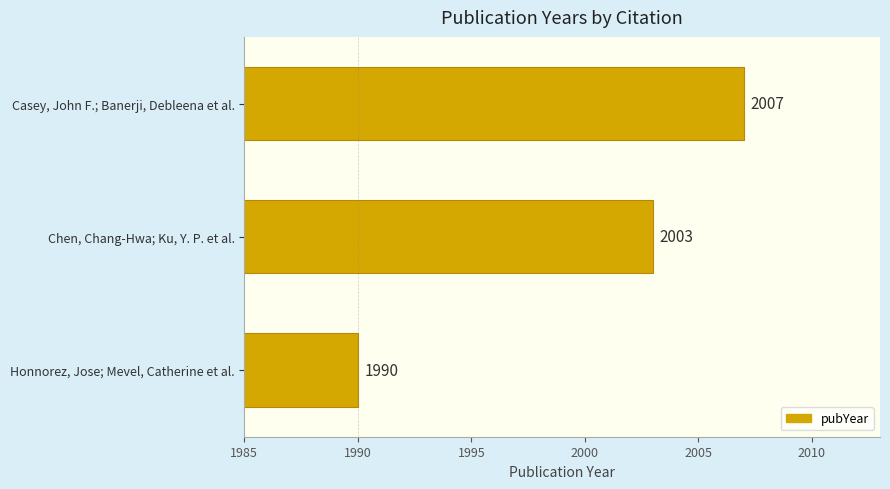

What is the greatest value displayed?

2007